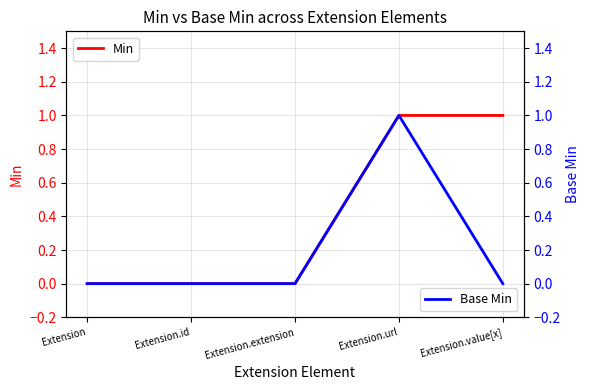

Reading right to left, what are all the values shown in this chart?

Min: 1	1	0	0	0
Base Min: 0	1	0	0	0